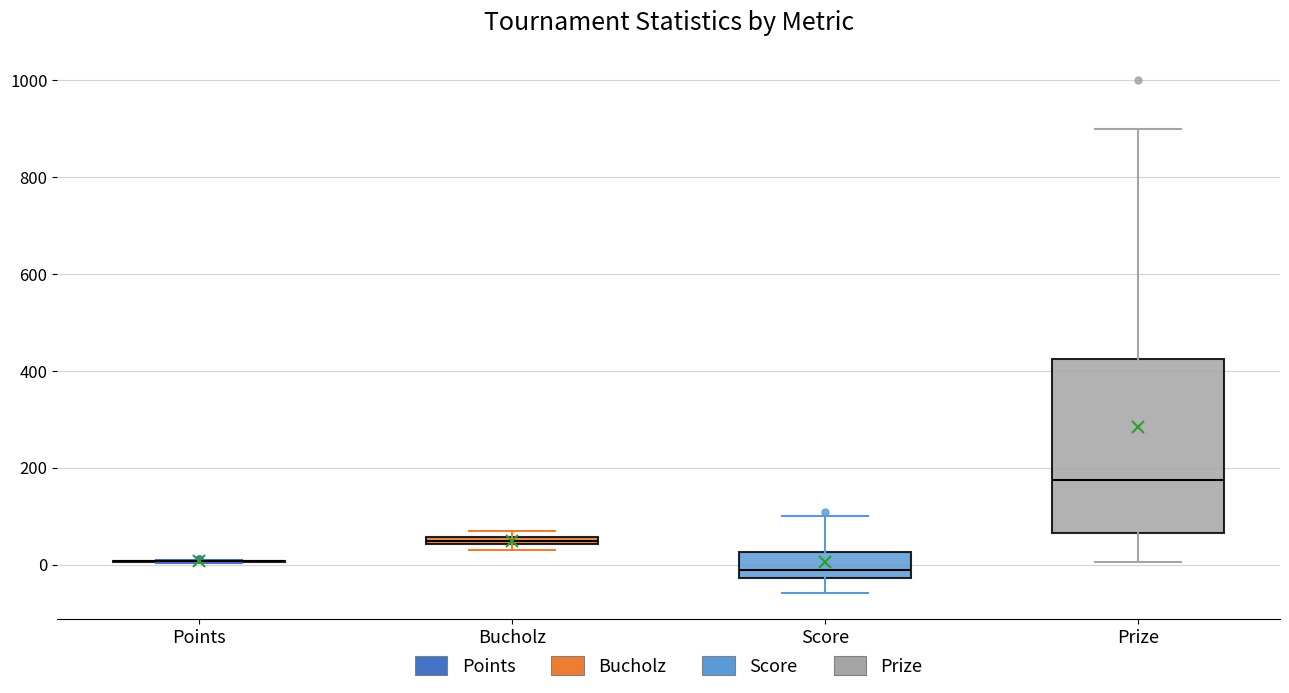

Comparing the boxes themselves (not the whiskers), which one is the tallest?

Prize